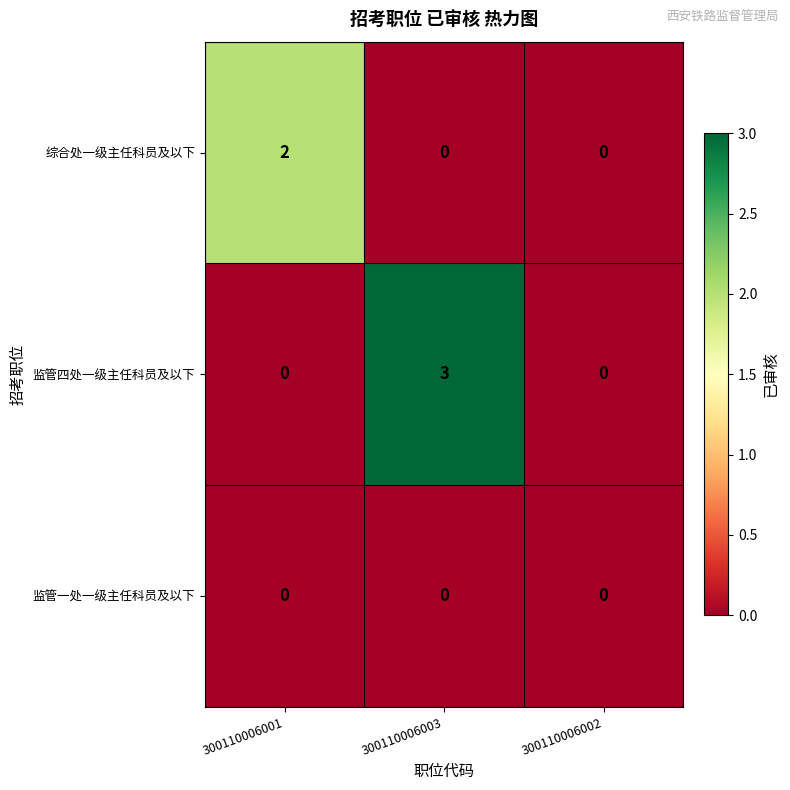

List the series in order of their overall mean, lowest first.

监管一处一级主任科员及以下, 综合处一级主任科员及以下, 监管四处一级主任科员及以下